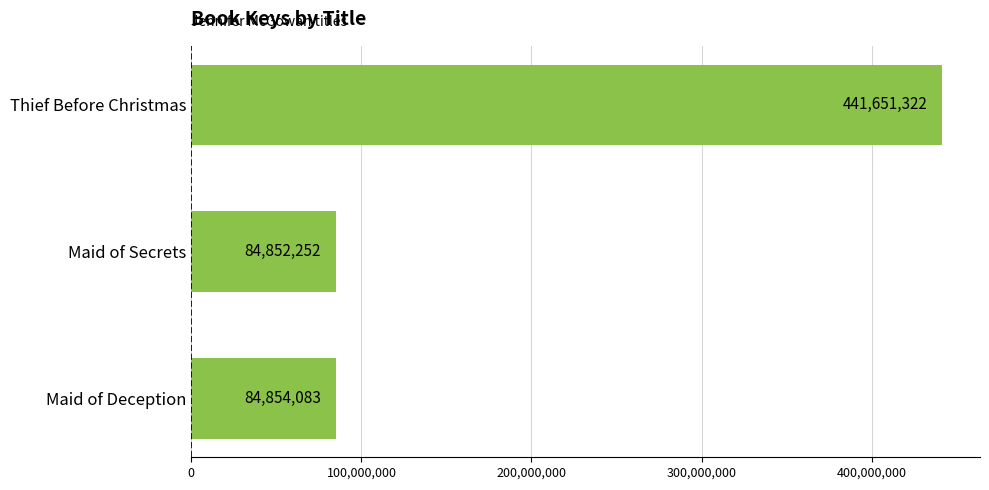

Rank the categories by value from highest to lowest.

Thief Before Christmas, Maid of Deception, Maid of Secrets